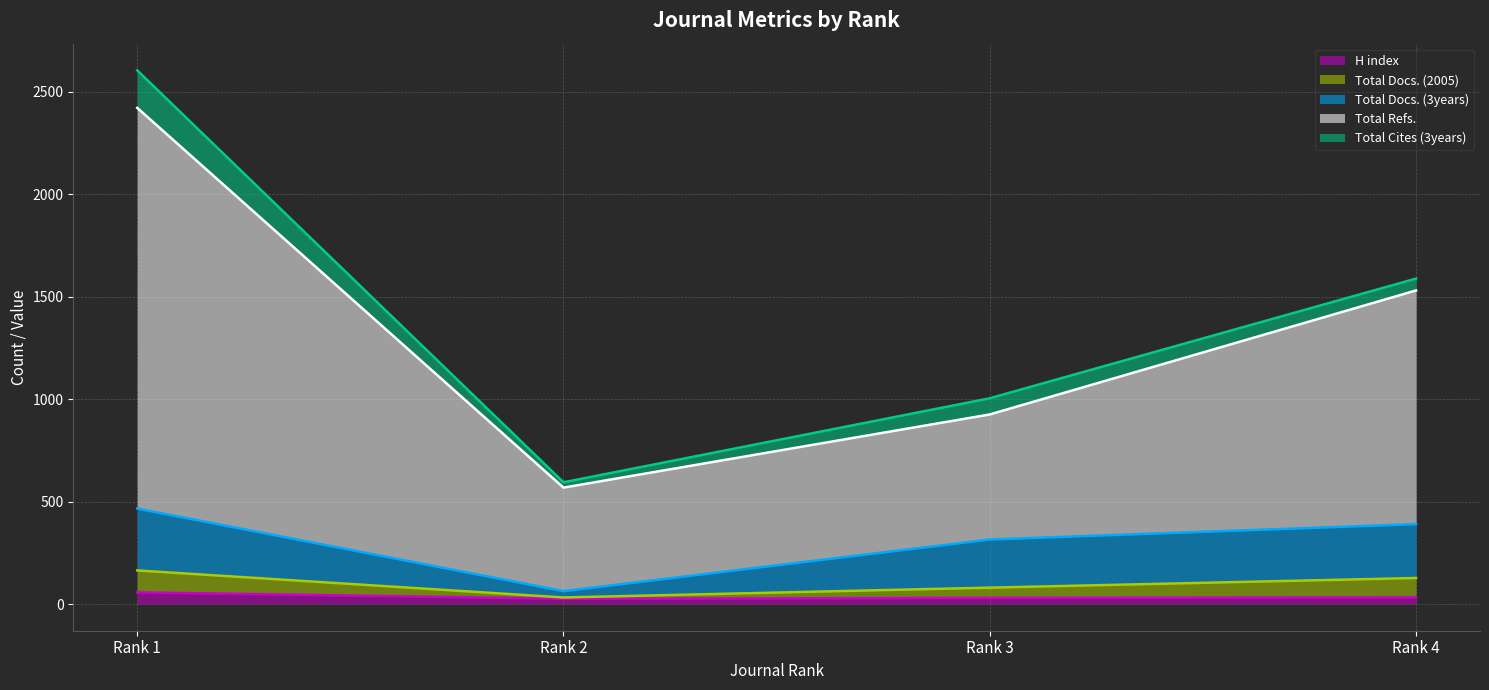

Which has a higher value, Rank 2 or Rank 3?

Rank 3